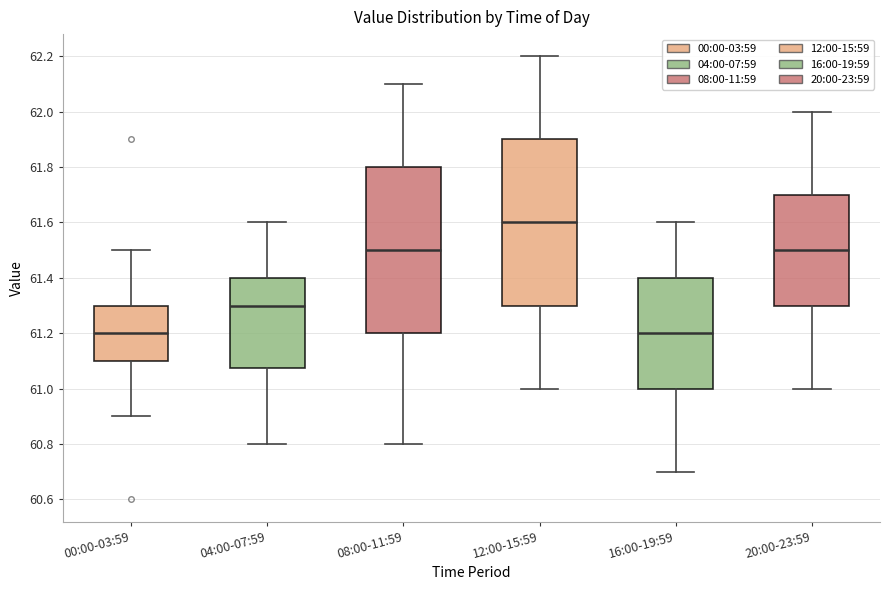

Reading left to right, transcribe this box plot: for each box, give where its median line is, the range the box spans, and where its two whiskers end, as read against the y-axis. The values are not printed on the chart, so give them approximately, as read against the axis.

00:00-03:59: median 61.20, box 61.10 to 61.30, whiskers 60.90 to 61.50
04:00-07:59: median 61.30, box 61.08 to 61.40, whiskers 60.80 to 61.60
08:00-11:59: median 61.50, box 61.20 to 61.80, whiskers 60.80 to 62.10
12:00-15:59: median 61.60, box 61.30 to 61.90, whiskers 61.00 to 62.20
16:00-19:59: median 61.20, box 61.00 to 61.40, whiskers 60.70 to 61.60
20:00-23:59: median 61.50, box 61.30 to 61.70, whiskers 61.00 to 62.00